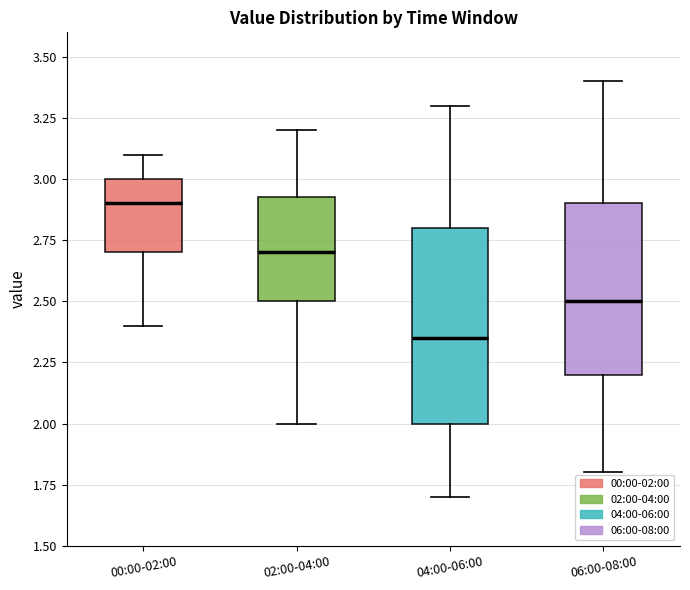

Which box is the tallest, from its lower edge to its upper edge?

04:00-06:00